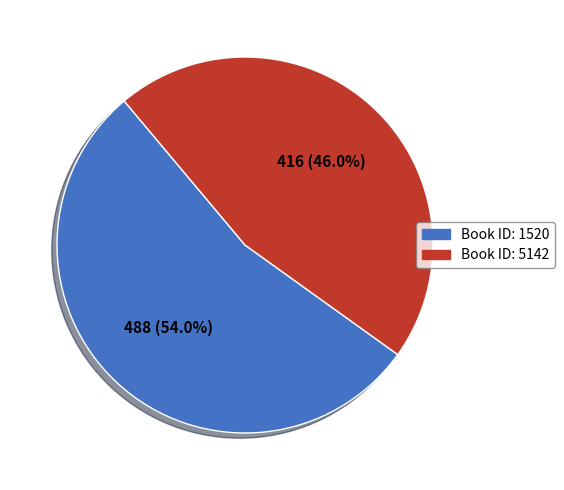

How many slices are in this pie chart?

2